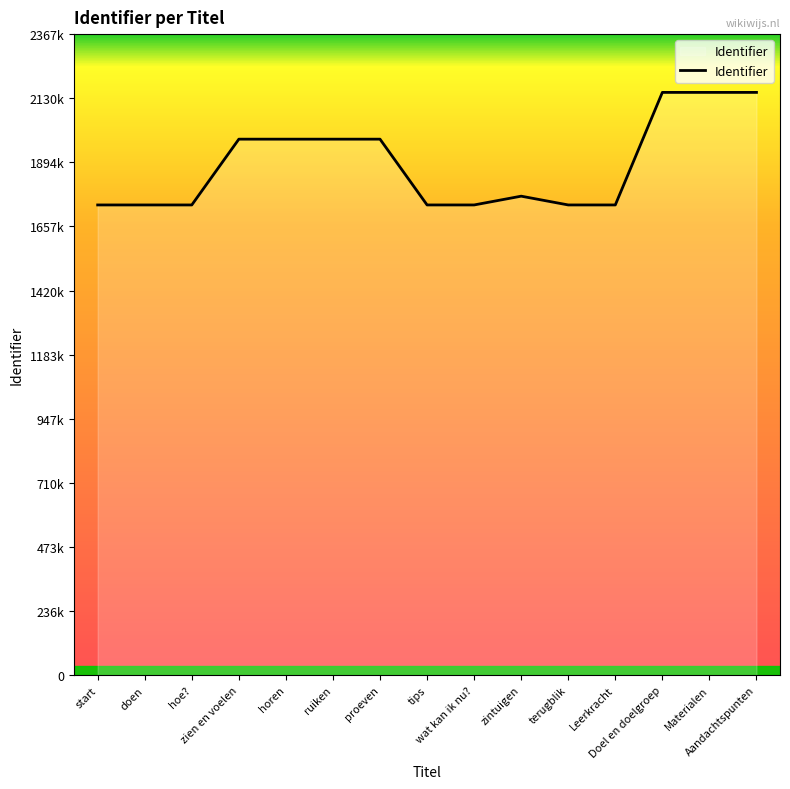

Does the chart display data point markers on the line(s)?

No